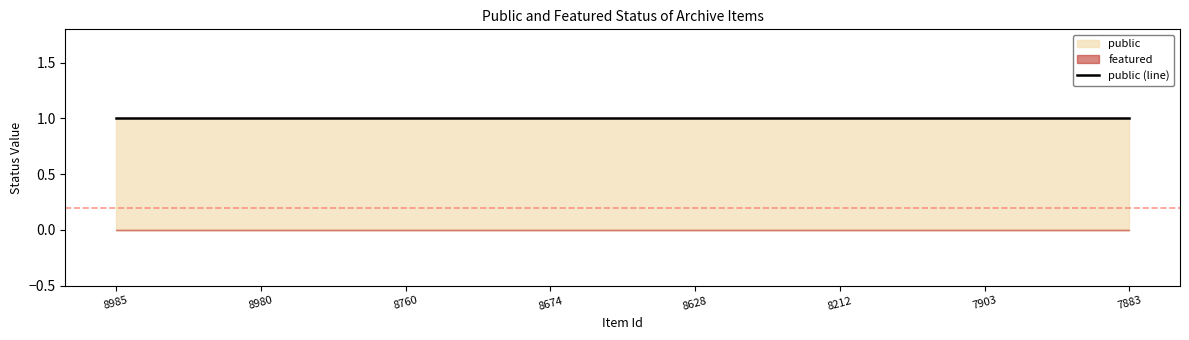

Reading left to right, extract all data points from this chart.

public: 1	1	1	1	1	1	1	1
featured: 0	0	0	0	0	0	0	0